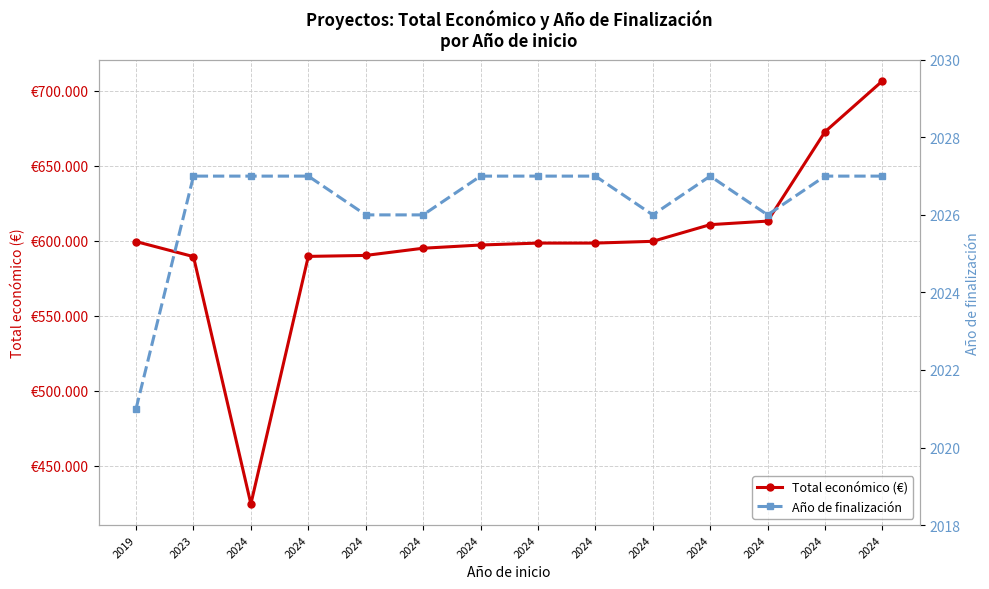

Is the value of Año de finalización at 2024 greater than the value of Total económico (€) at 2024?

No